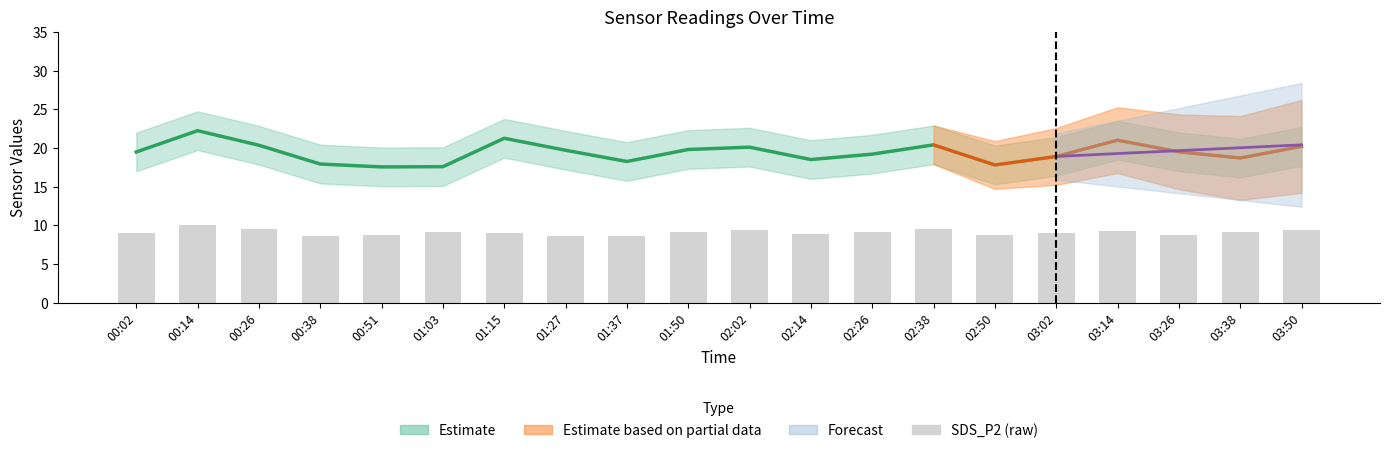

At which label does the data first exceed 9?

00:02